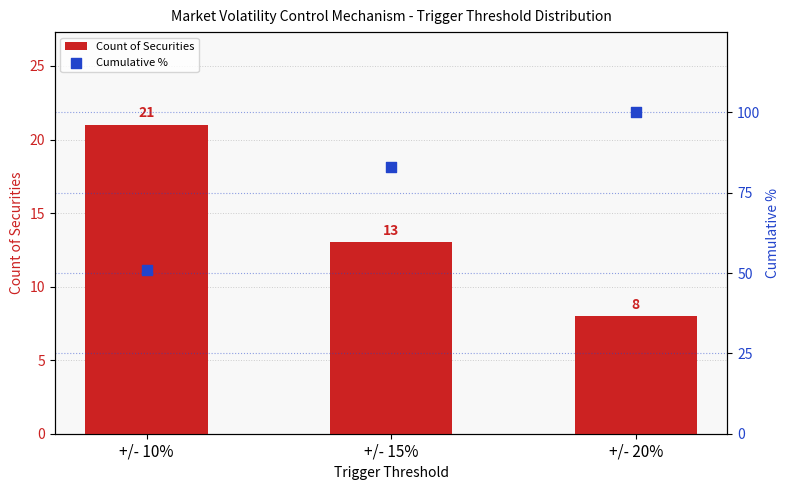

Which series contains the highest Y value?

Cumulative %